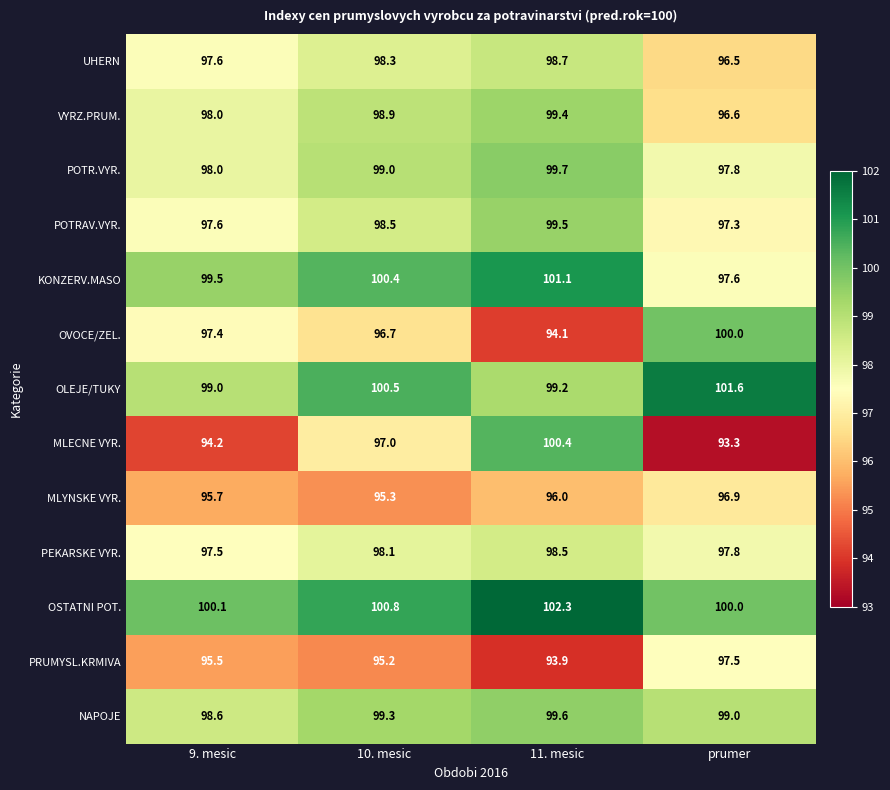

Is it true that UHERN equals 97.6 at 9. mesic?

True